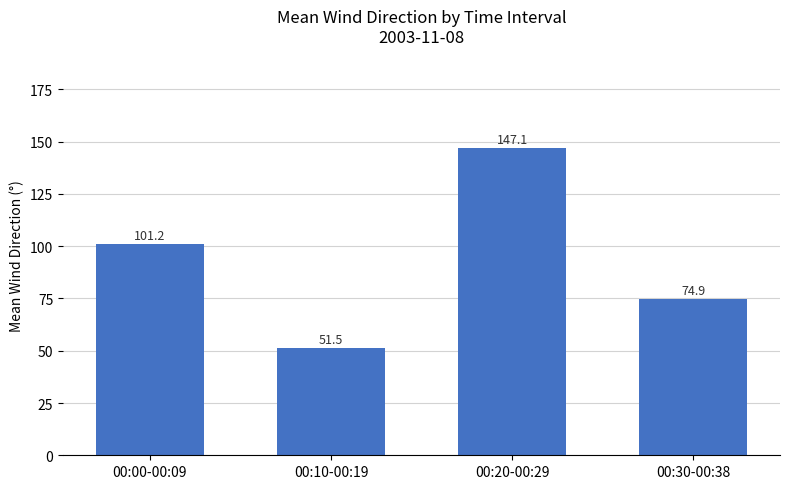

Reading left to right, what are all the values shown in this chart?

101.2	51.5	147.1	74.9